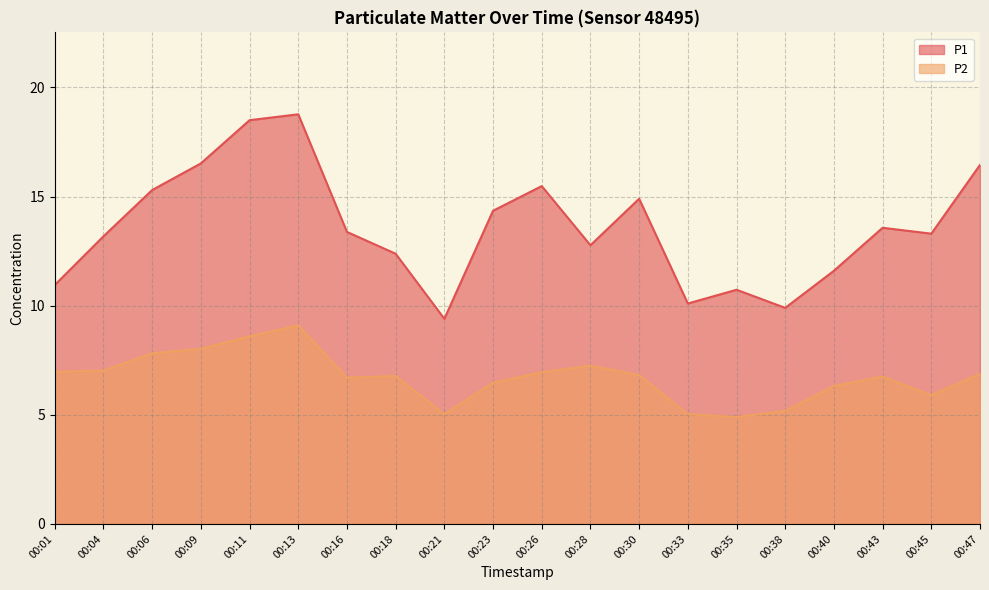

True or false: P2 has more than 2 interior local peaks.

True